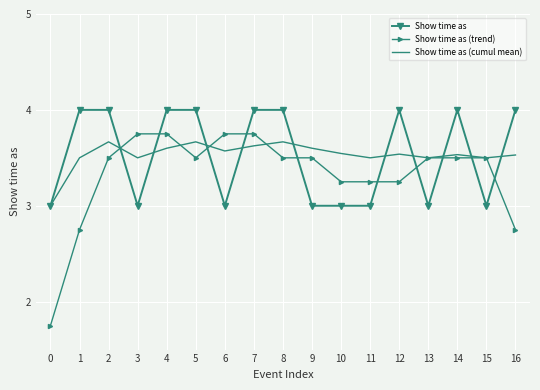

Which series has the widest spread of values?

Show time as (trend)